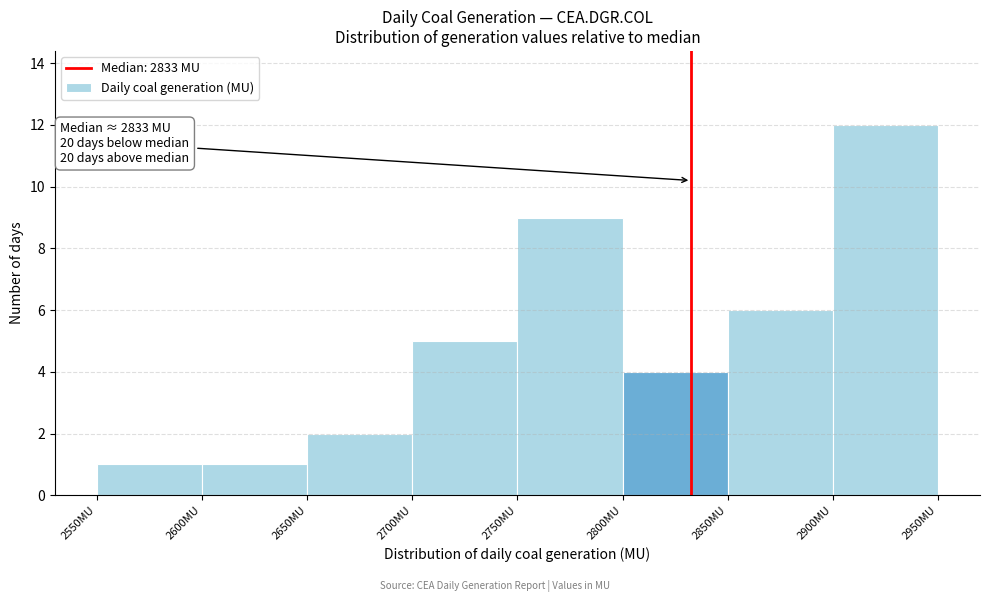

Over which range of the x-axis is the bar tallest?

2900 to 2950